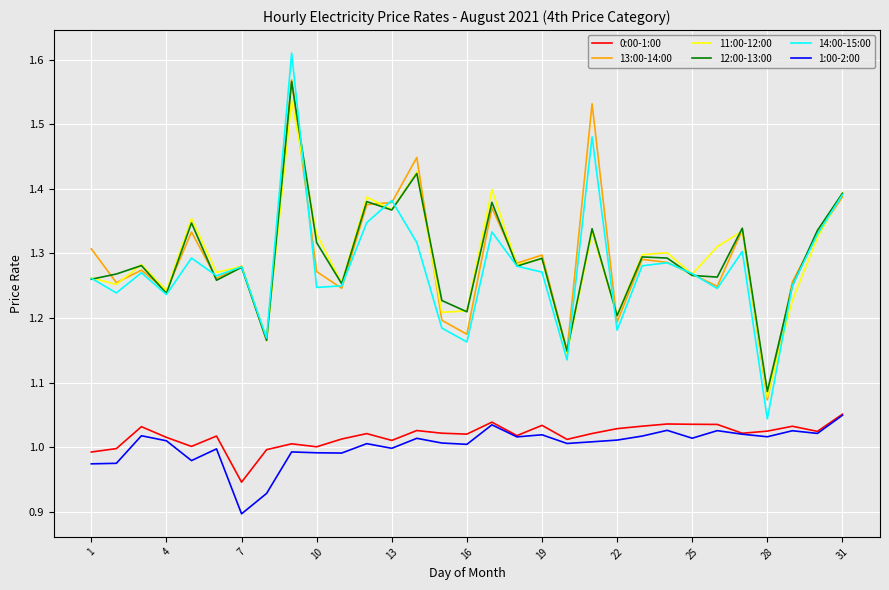

Which series has the largest range (max minus min)?

14:00-15:00